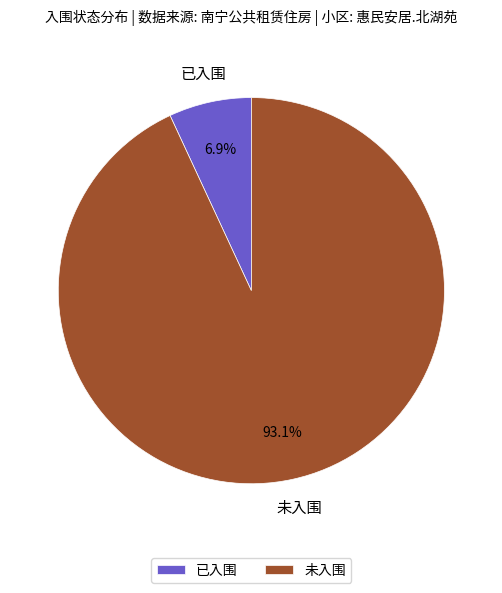

How many segments does this pie chart have?

2